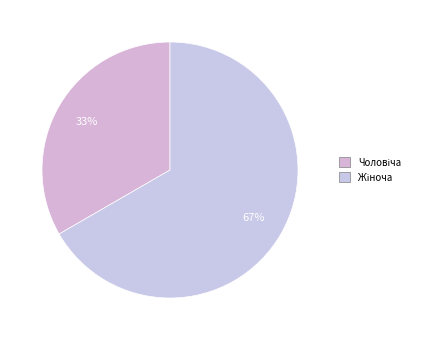

How many slices are in this pie chart?

2